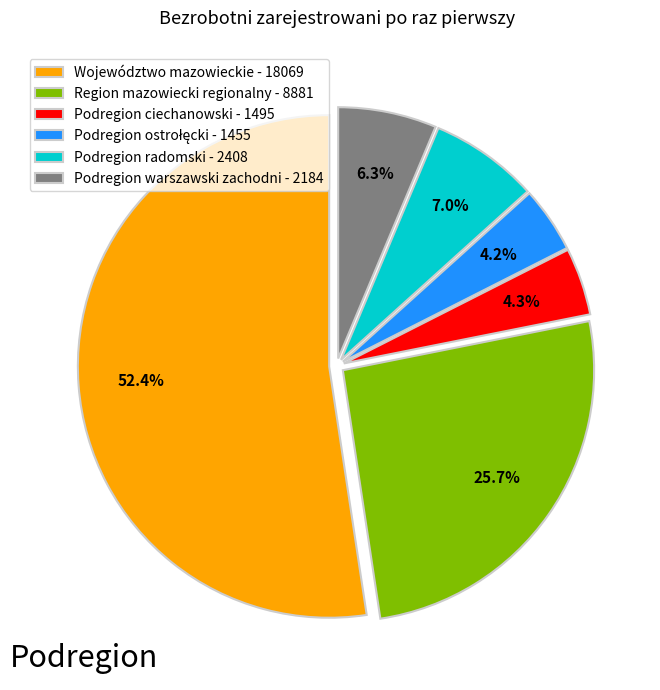

Count the number of slices in the pie.

6